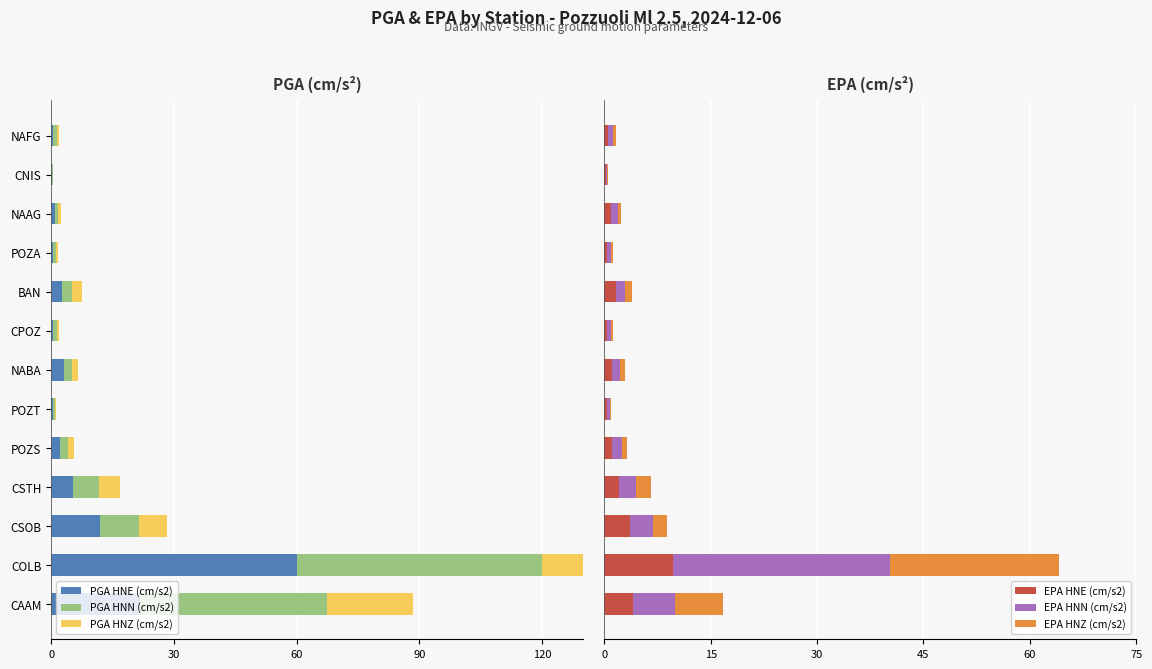

Does the chart contain any negative values?

Yes